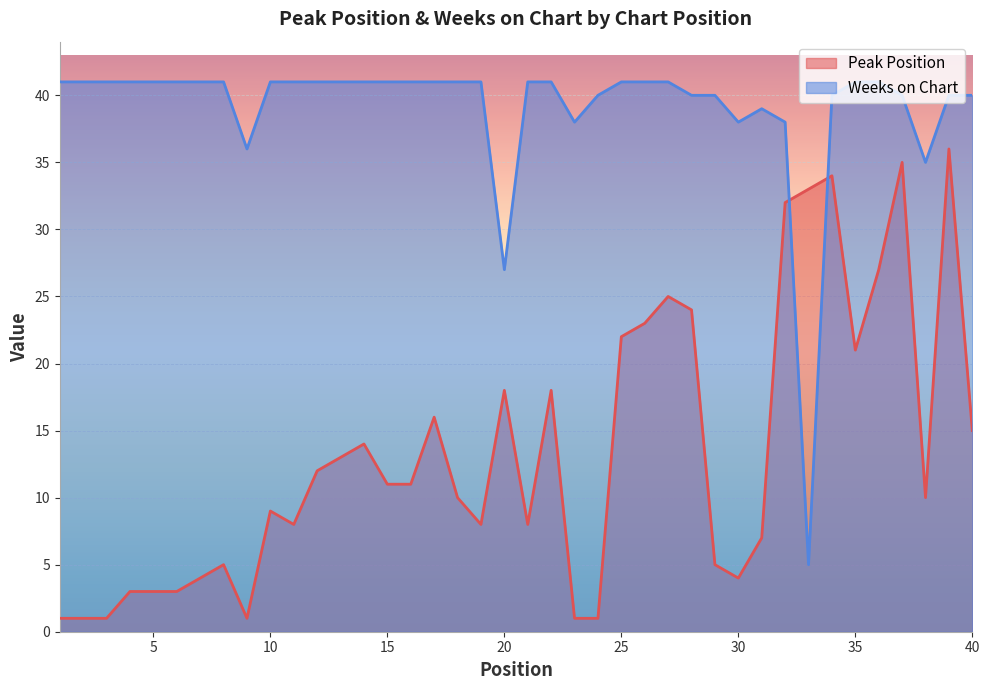

What is the maximum value shown in the chart?

41